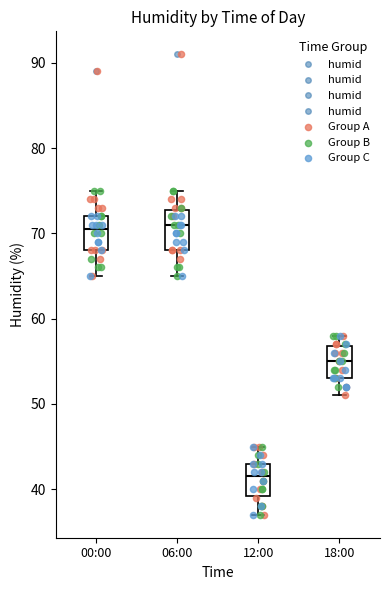

Reading left to right, read every box against the y-axis: the position of its median line, the range the box covers, and the ends of its whiskers. The values are not printed on the chart, so give them approximately, as read against the axis.

00:00: median 71, box 68 to 72, whiskers 65 to 75
06:00: median 71, box 68 to 73, whiskers 65 to 75
12:00: median 42, box 39 to 43, whiskers 37 to 45
18:00: median 55, box 53 to 57, whiskers 51 to 58